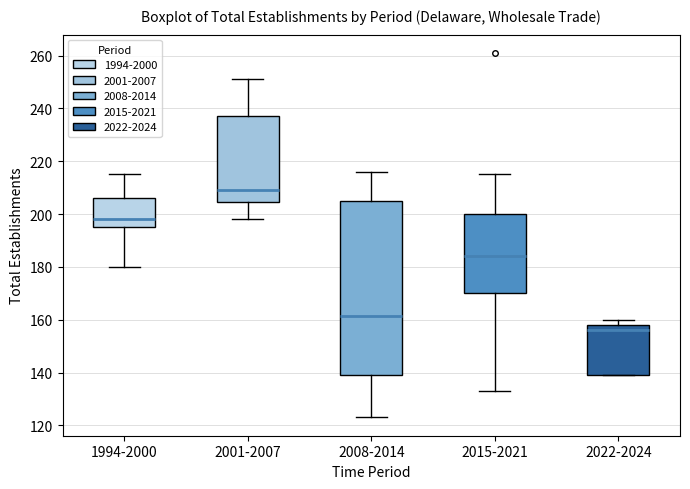

Reading left to right, read every box against the y-axis: the position of its median line, the range the box covers, and the ends of its whiskers. The values are not printed on the chart, so give them approximately, as read against the axis.

1994-2000: median 198, box 196 to 206, whiskers 180 to 216
2001-2007: median 210, box 204 to 238, whiskers 198 to 252
2008-2014: median 162, box 140 to 204, whiskers 124 to 216
2015-2021: median 184, box 170 to 200, whiskers 134 to 216
2022-2024: median 156, box 140 to 158, whiskers 140 to 160